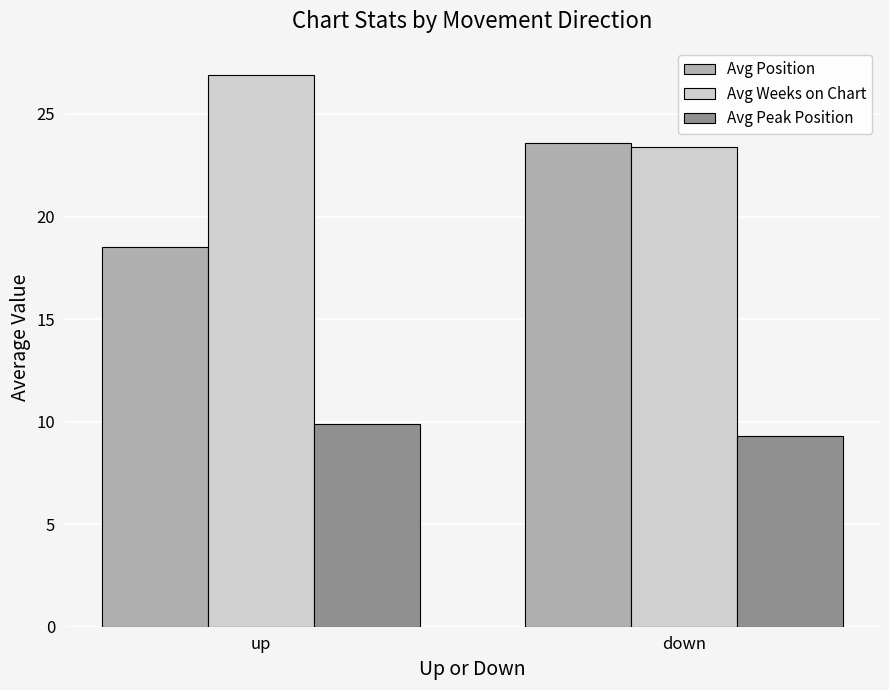

What is the difference between the highest and lowest values at down?

14.3